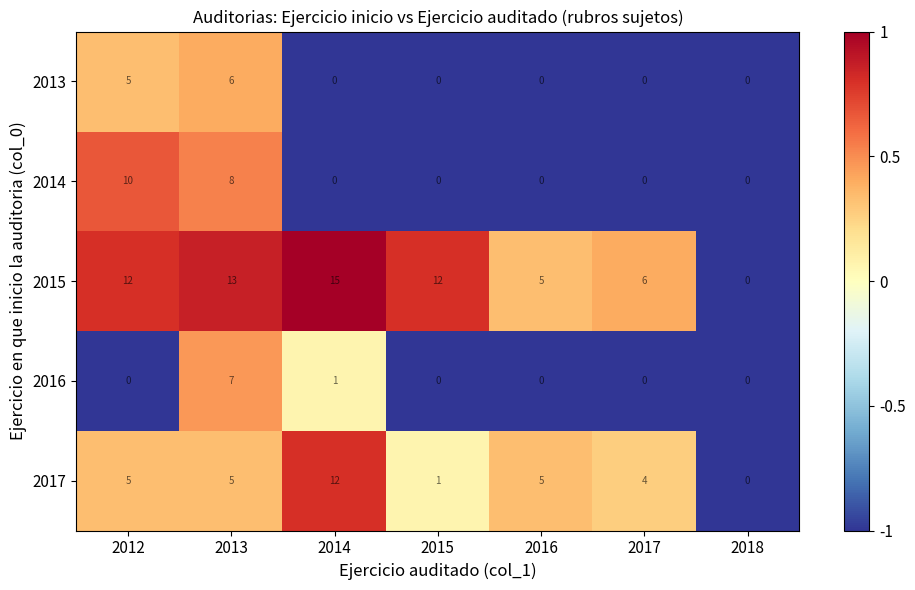

Between 2014 and 2018, which series saw the biggest shift?

2015